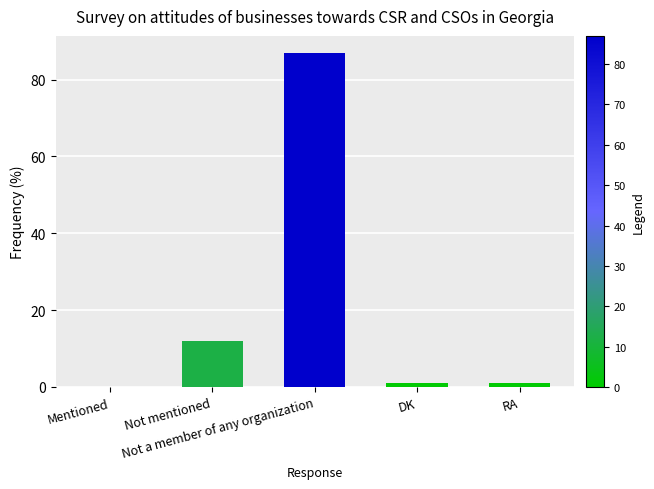

What is the greatest value displayed?

87